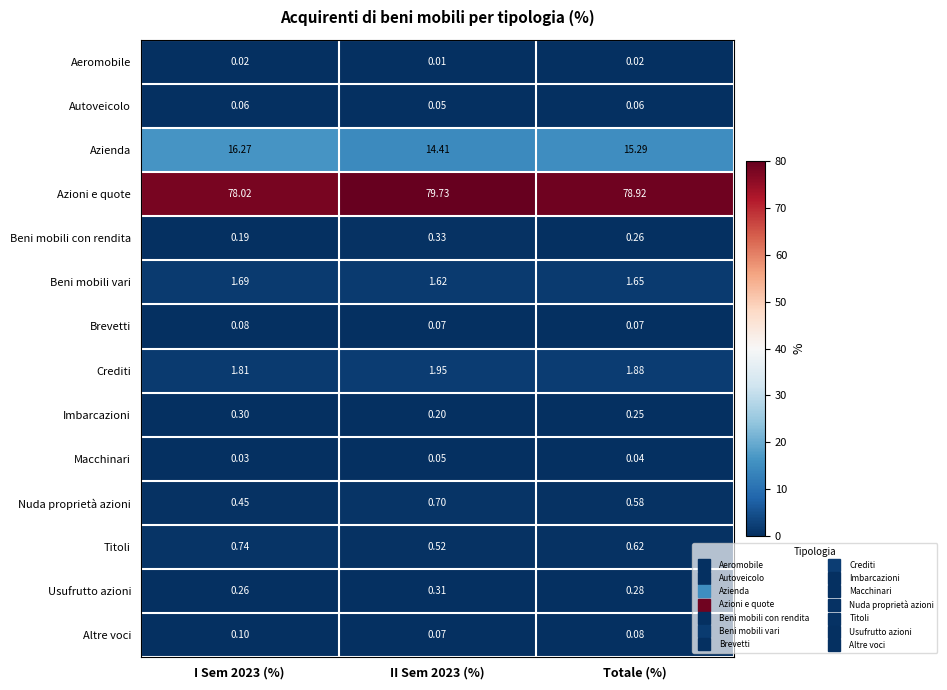

Between I Sem 2023 (%) and II Sem 2023 (%), which series saw the biggest shift?

Azienda